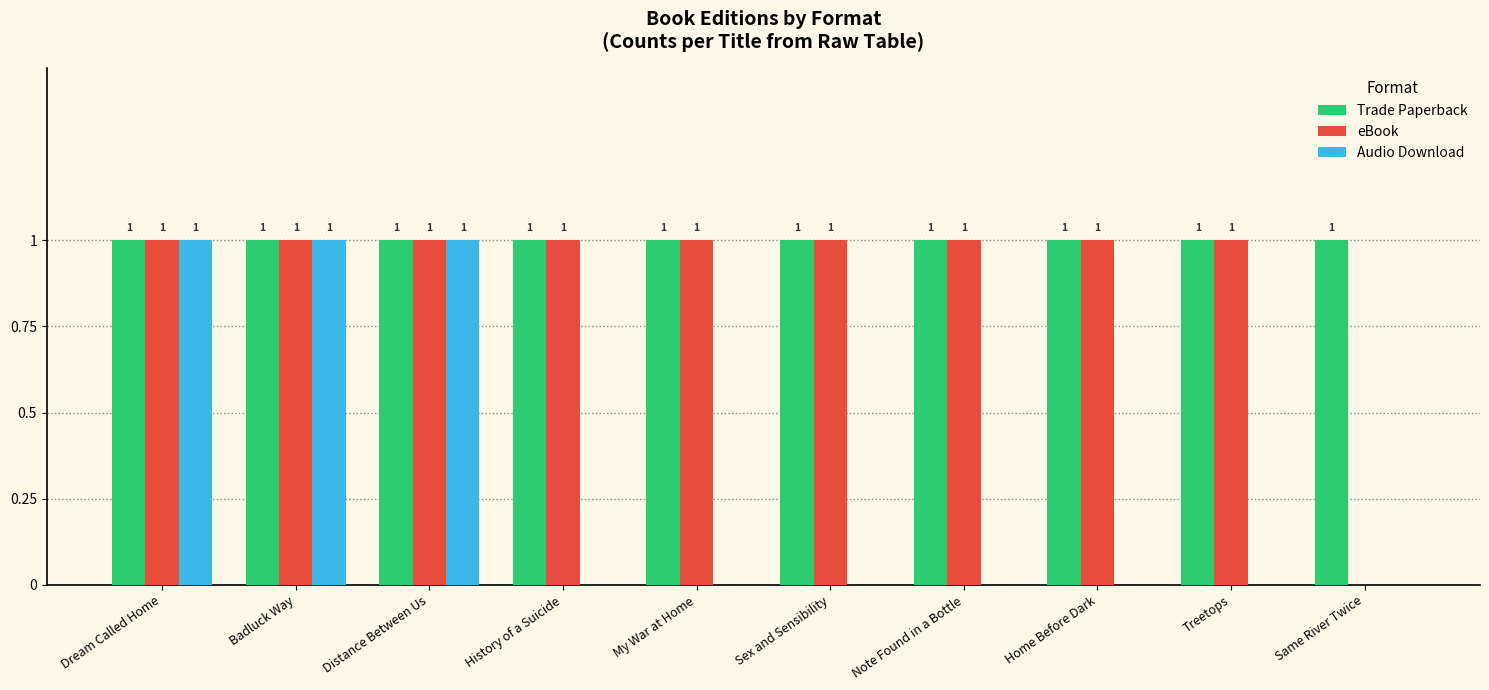

Between Note Found in a Bottle and Same River Twice, which series saw the biggest shift?

eBook